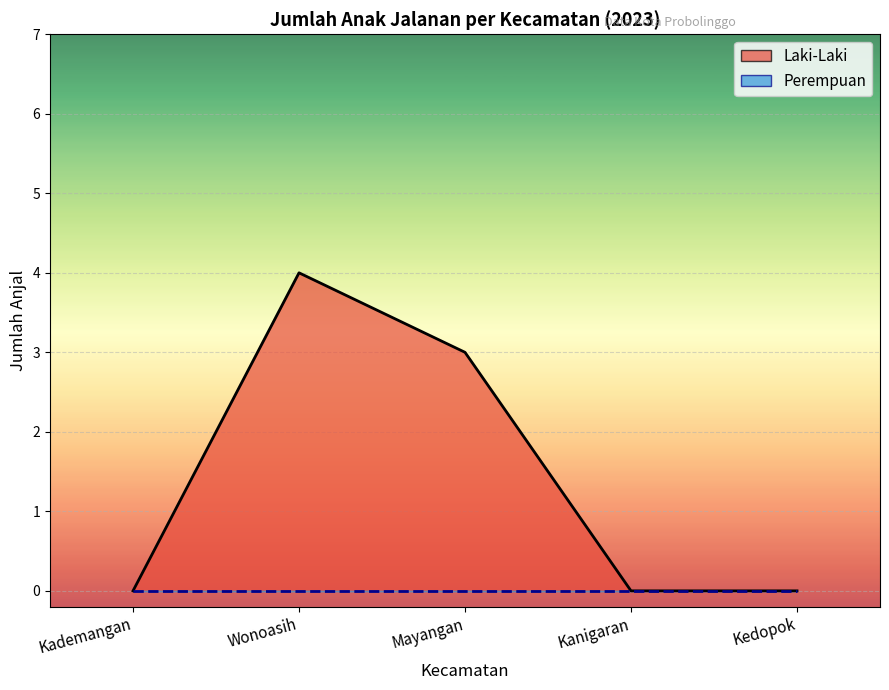

What is the label of the 3rd point from the left?

Mayangan